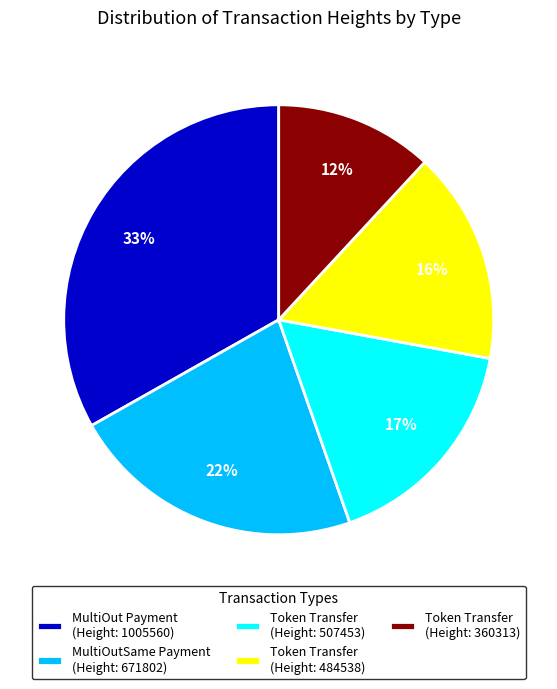

Approximately how many times larger is the value at Token Transfer (Height: 507453) compared to MultiOut Payment (Height: 1005560)?

0.5